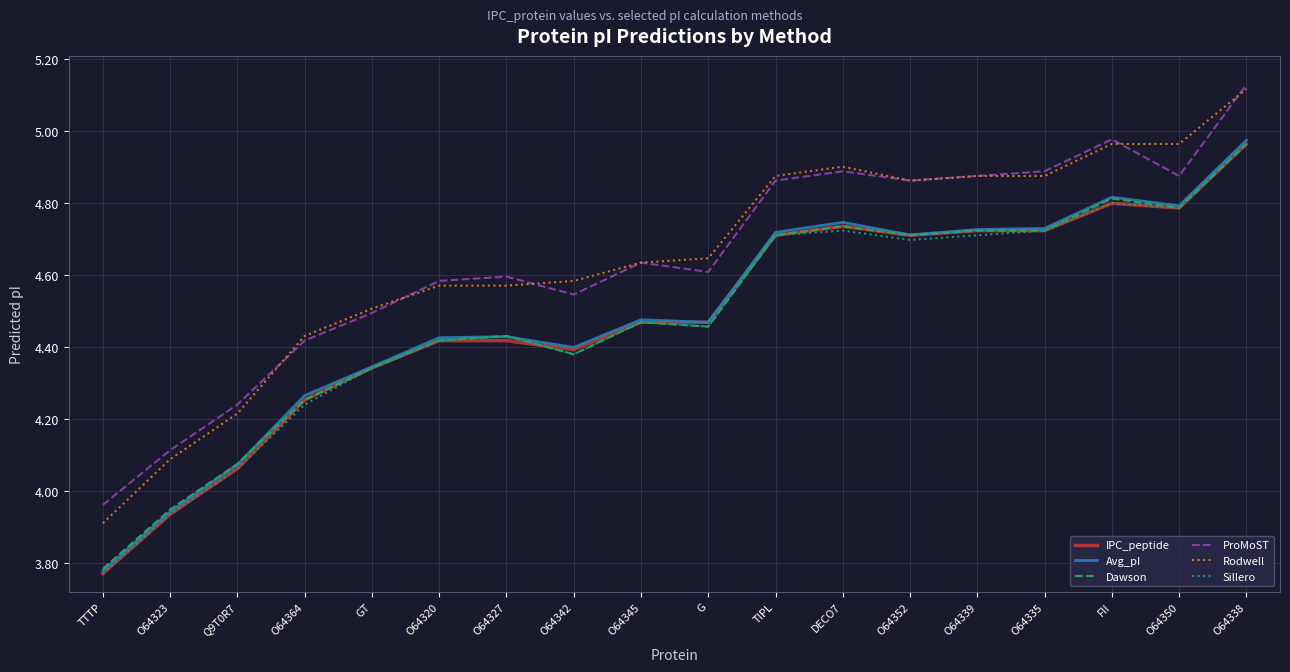

What is the difference between the Avg_pI values at O64342 and O64364?

0.1